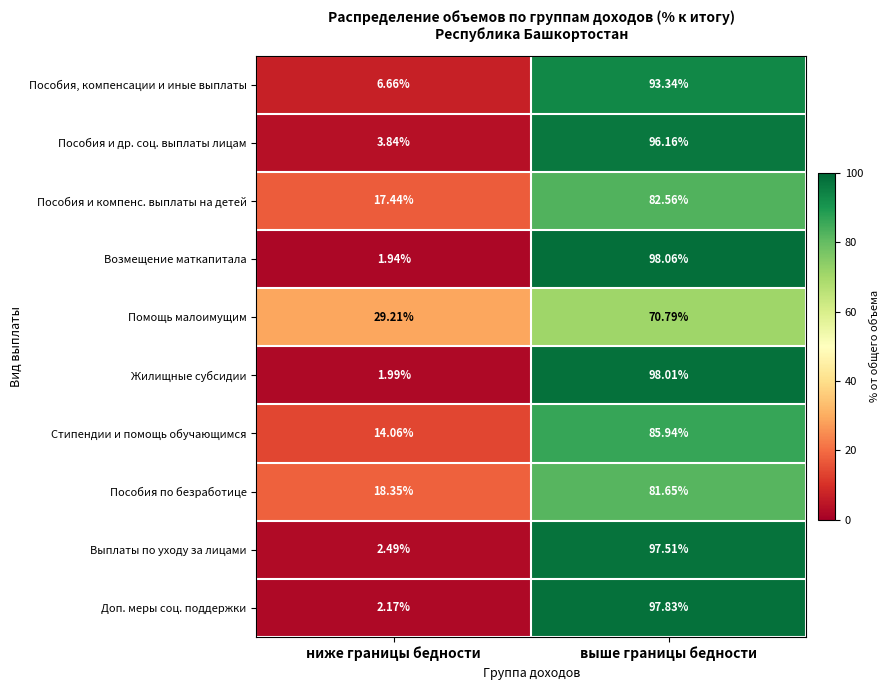

Which series changed the most between ниже границы бедности and выше границы бедности?

Возмещение маткапитала